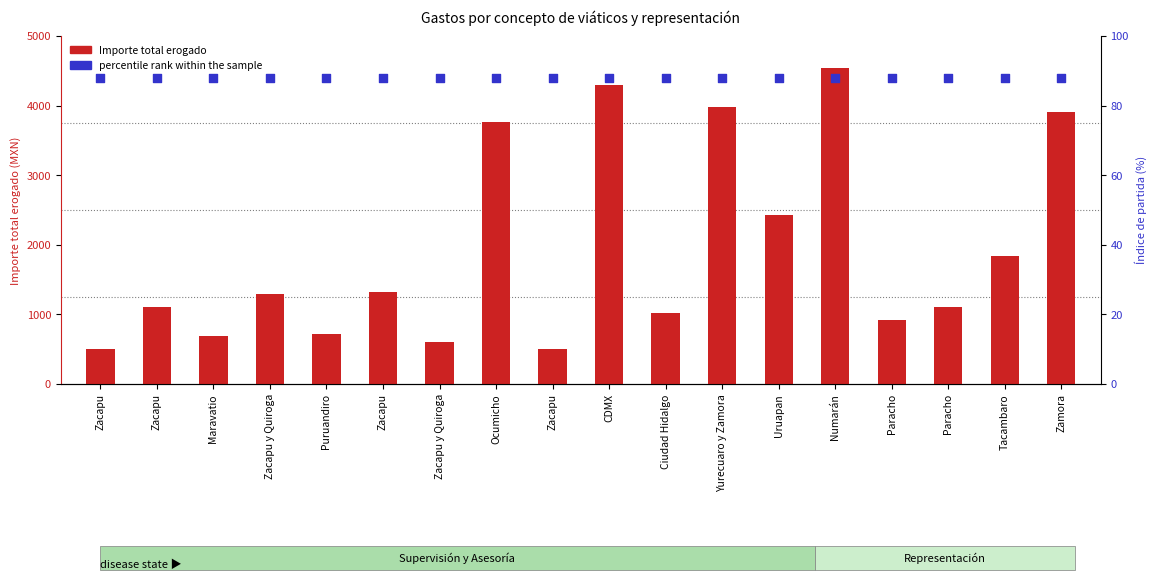

At how many categories does at least one series exceed 3492?

5